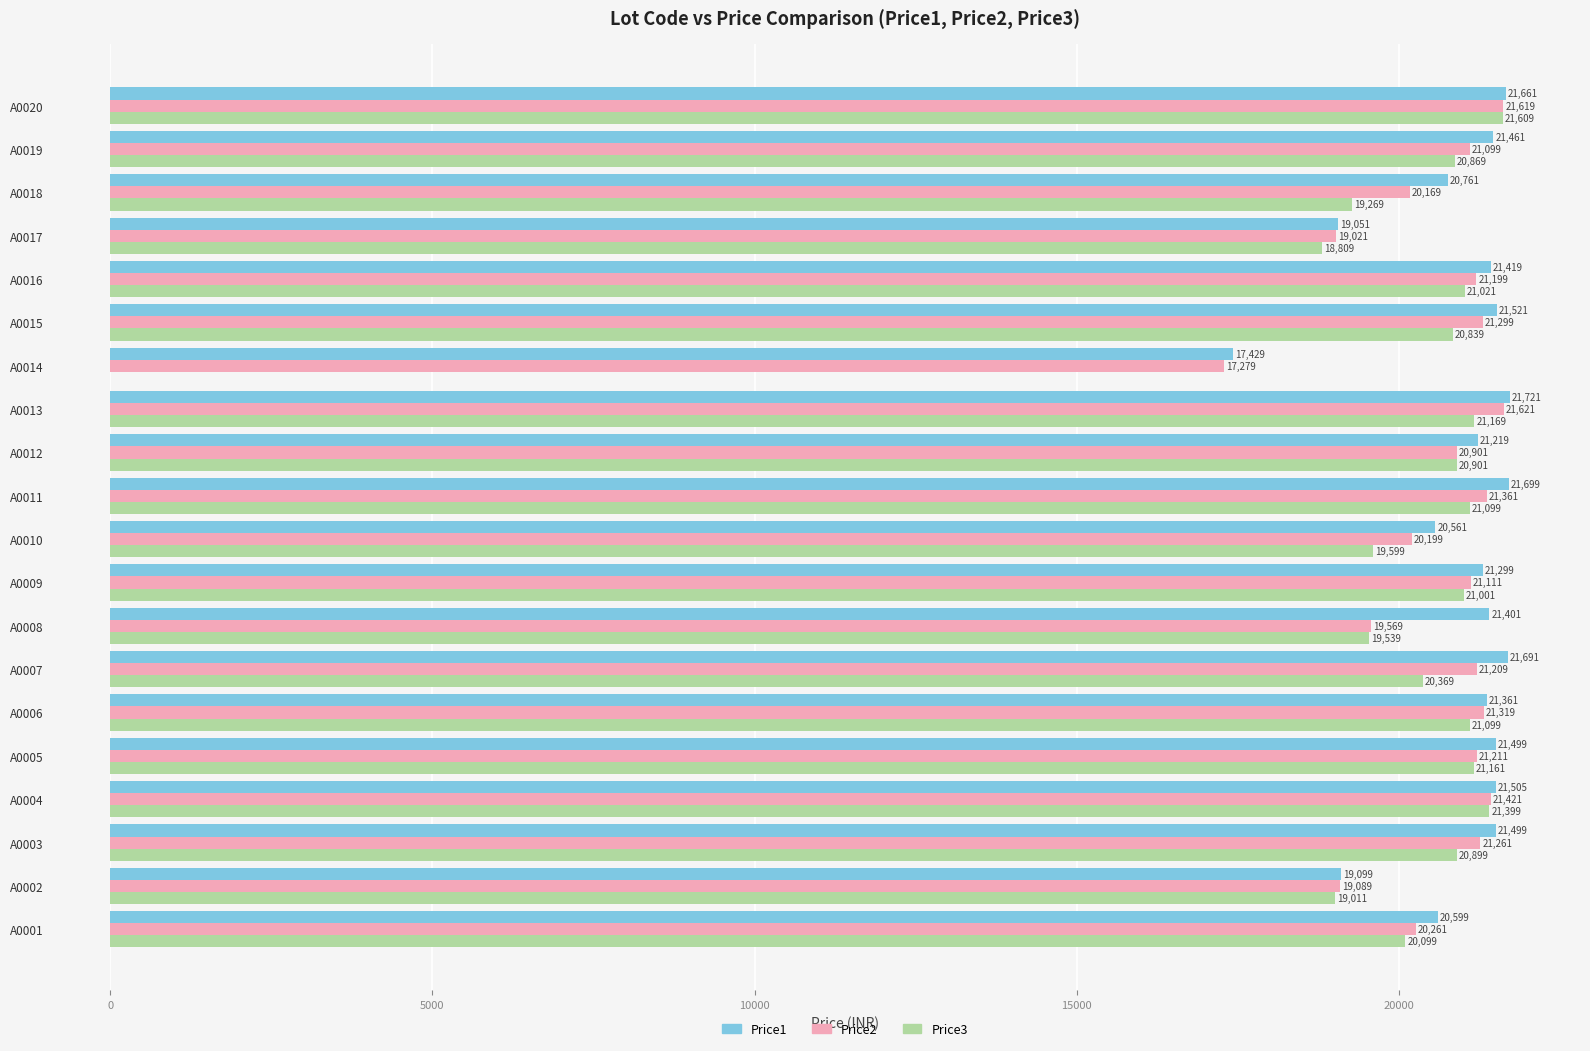

What are all the series names shown in the legend?

Price1, Price2, Price3